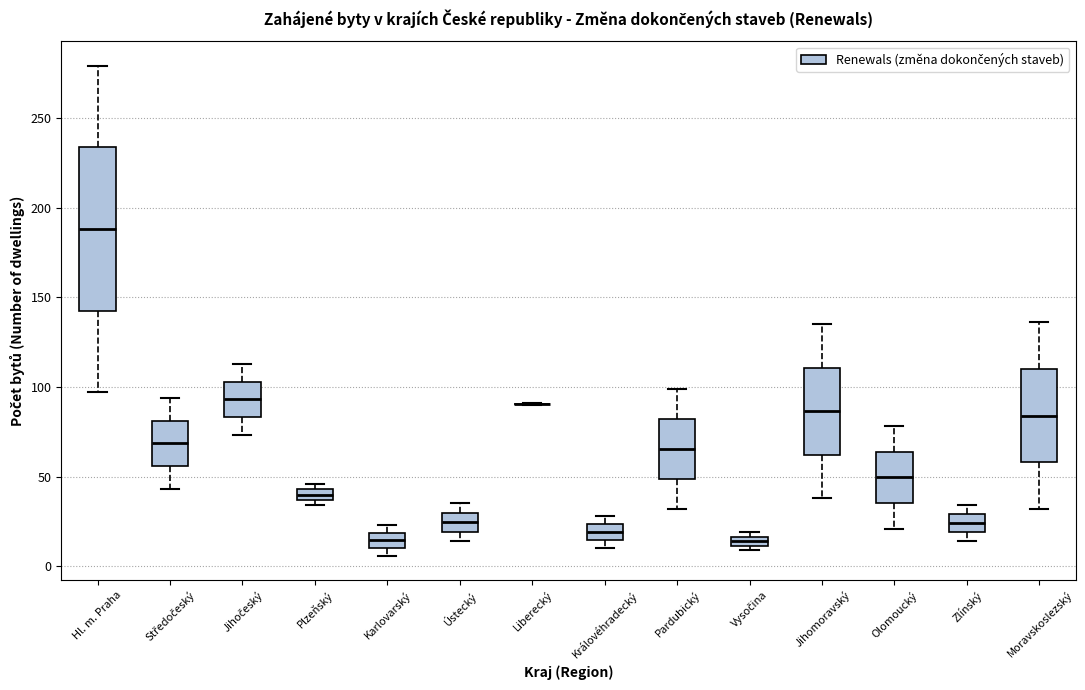

Where is the upper edge of the box for Moravskoslezský on the y-axis? The values are not printed on the chart, so give them approximately, as read against the axis.

110